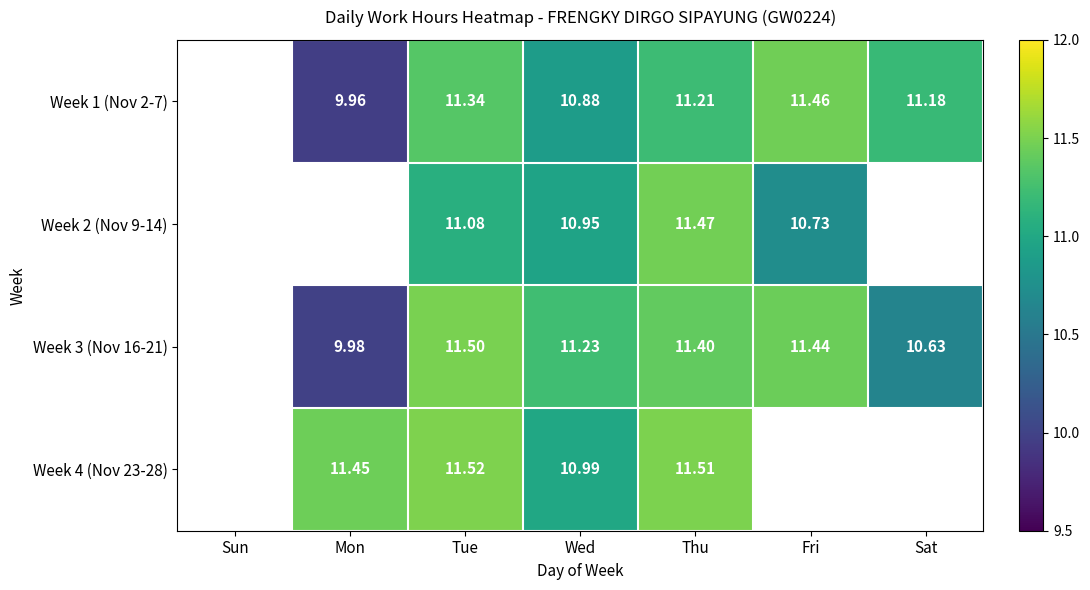

Is the value of Week 2 (Nov 9-14) at Fri greater than the value of Week 1 (Nov 2-7) at Fri?

No